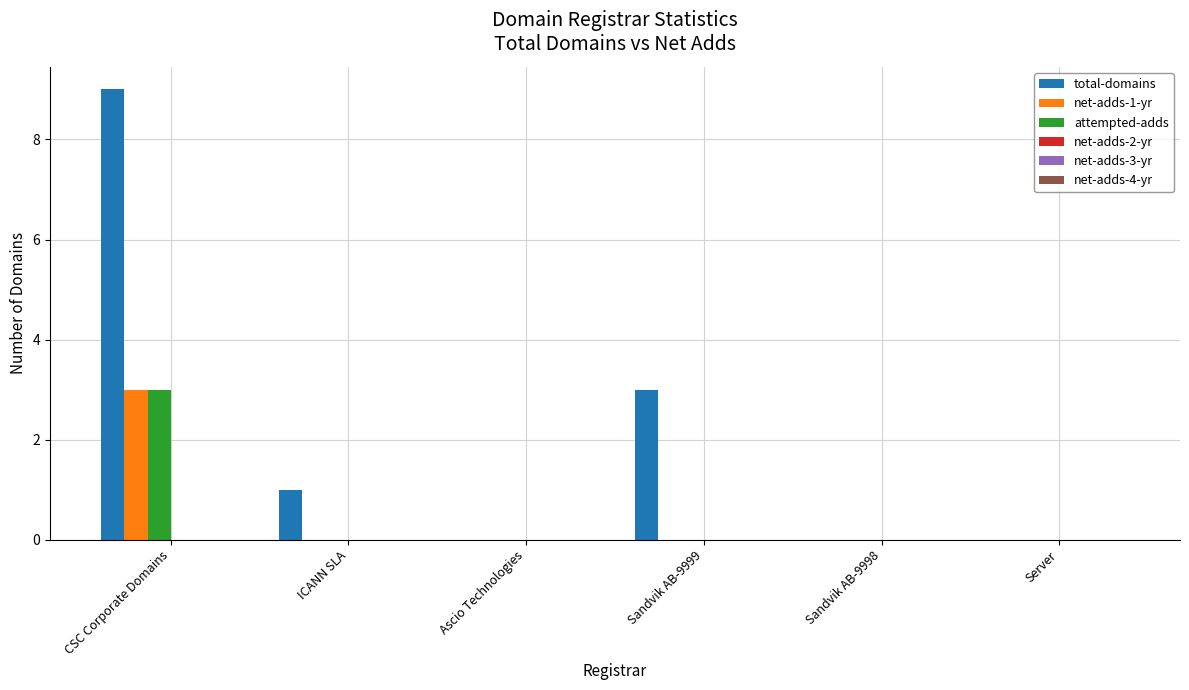

What is the total value across all series at ICANN SLA?

1